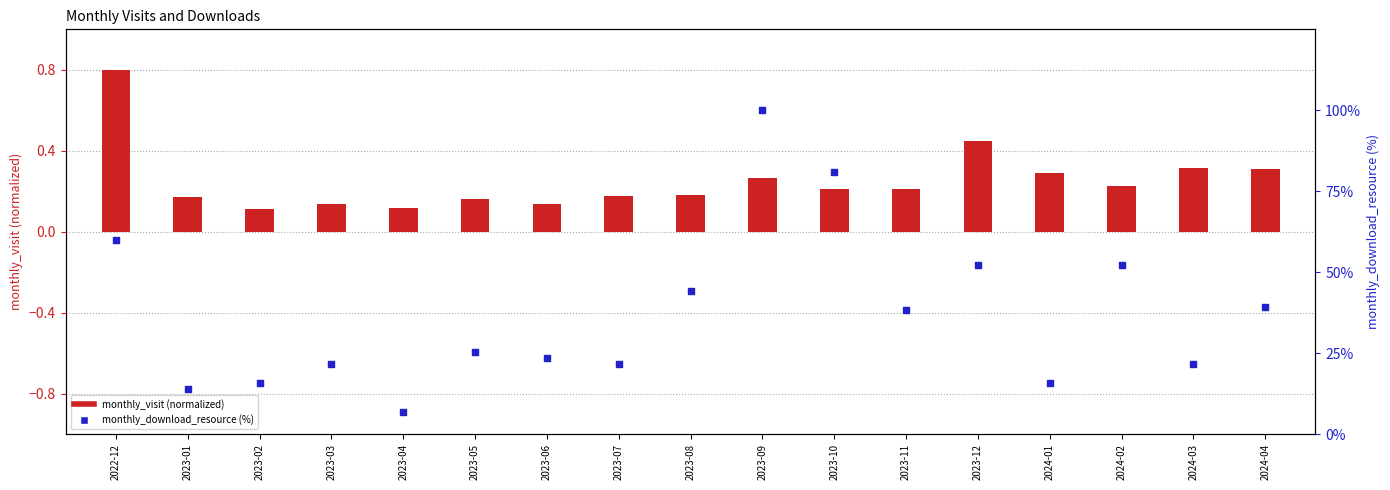

Which series has the widest spread of Y values?

monthly_download_resource (%)